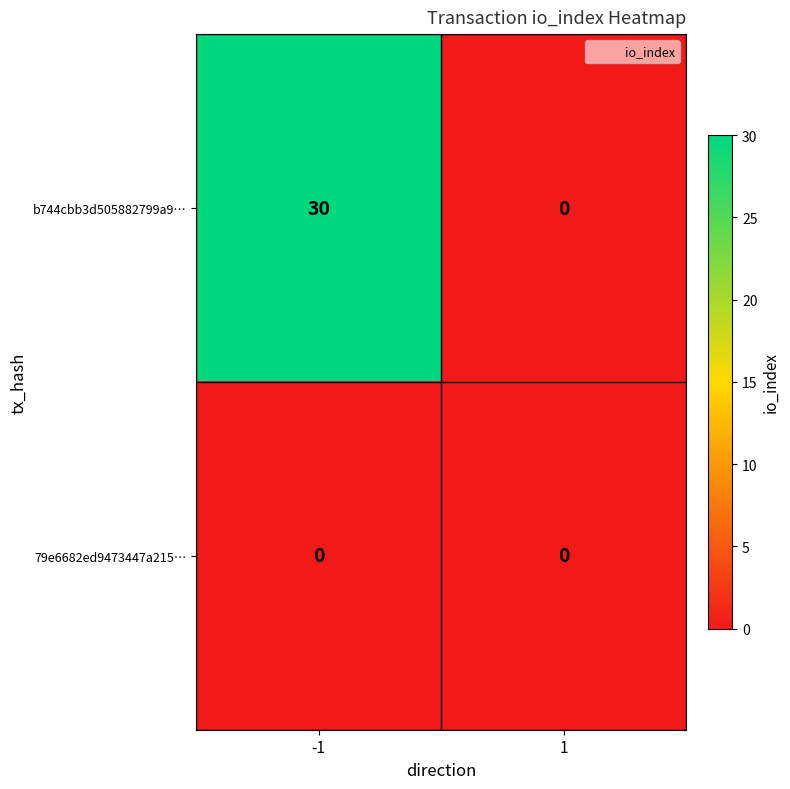

Reading left to right, what are all the values shown in this chart?

b744cbb3d505882799a9…: 30	0
79e6682ed9473447a215…: 0	0